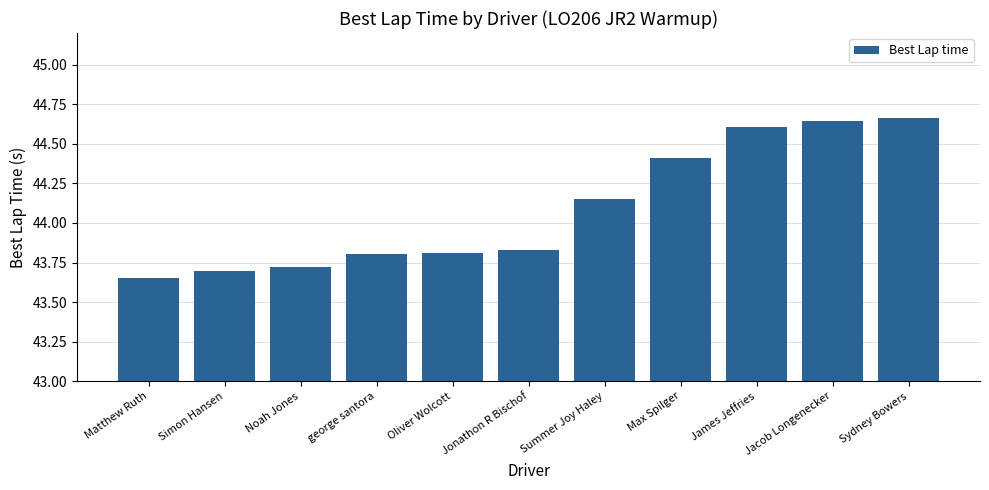

What is the difference between the maximum and minimum values?

1.0